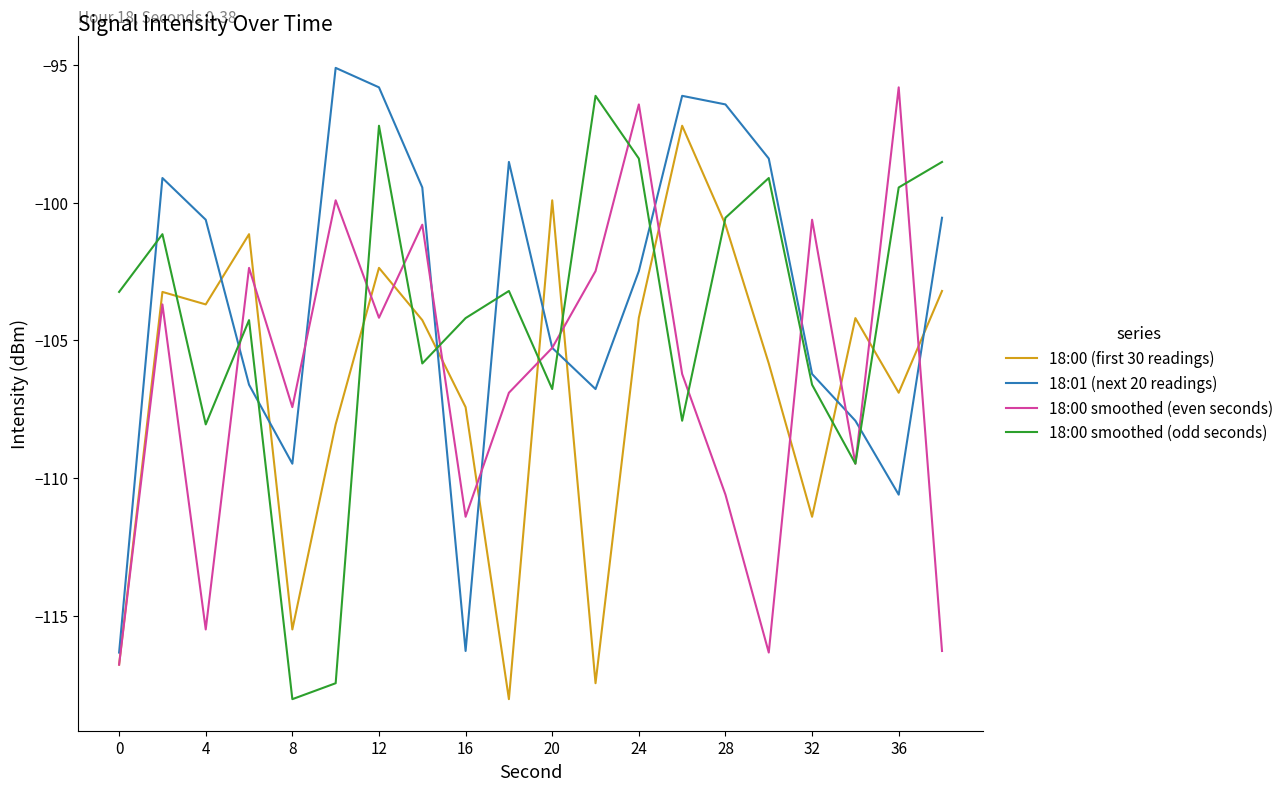

What is the highest value of the 18:00 (first 30 readings) series?

-97.2